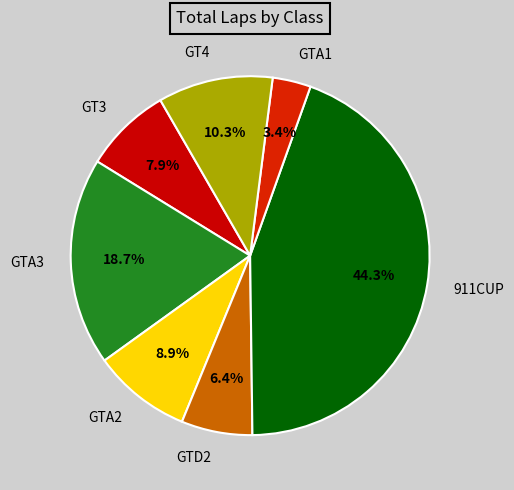

How many slices are in this pie chart?

7